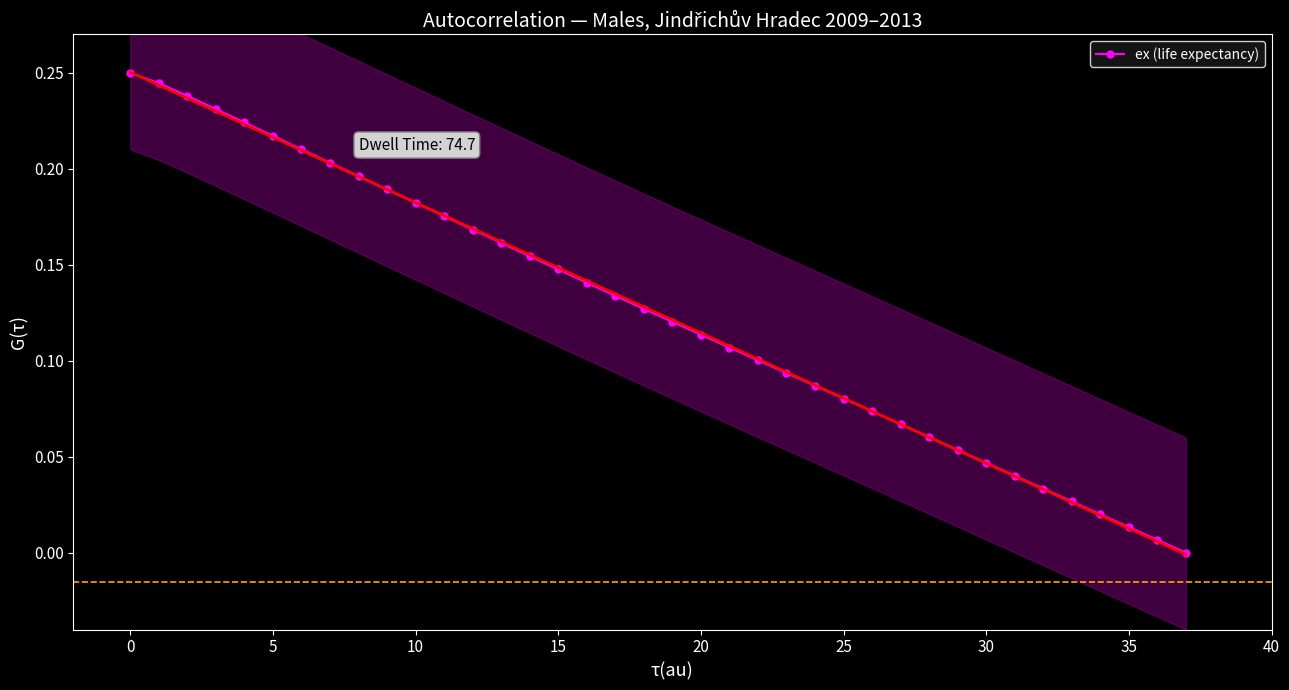

True or false: ex (life expectancy) has a value of 0.1 at 0.

False